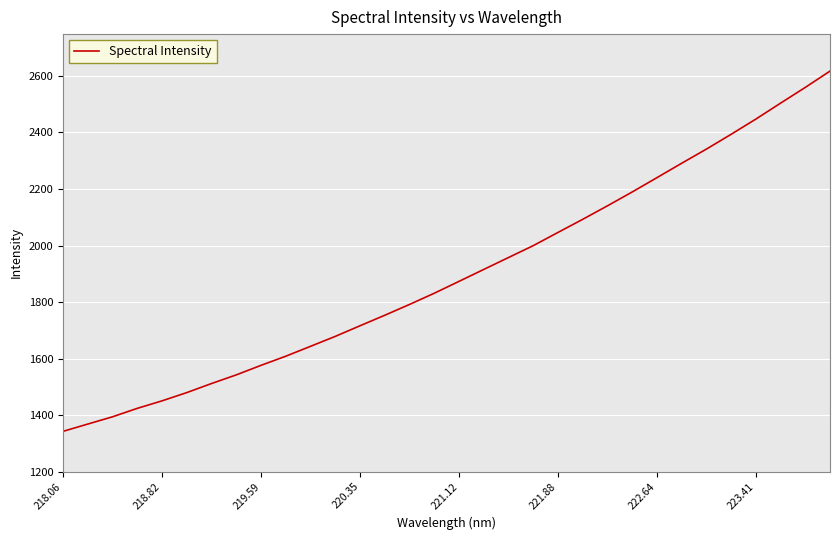

What is the difference between the maximum and minimum values?

1274.8